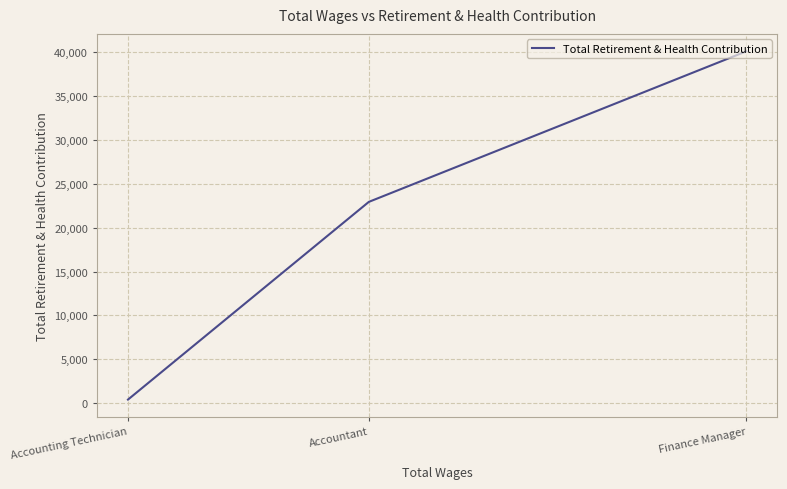

Rank the categories by value from highest to lowest.

Finance Manager, Accountant, Accounting Technician